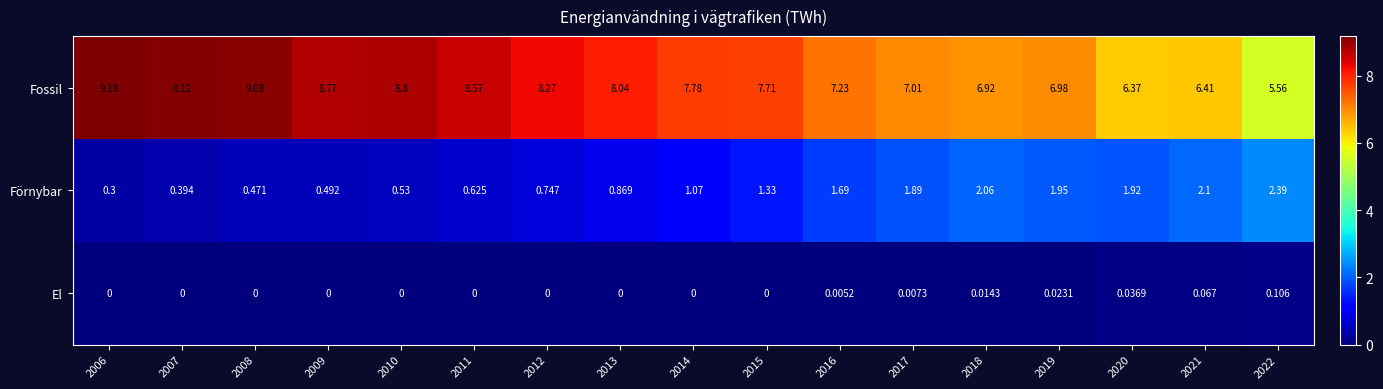

What is the total value across all series at 2011?

9.2